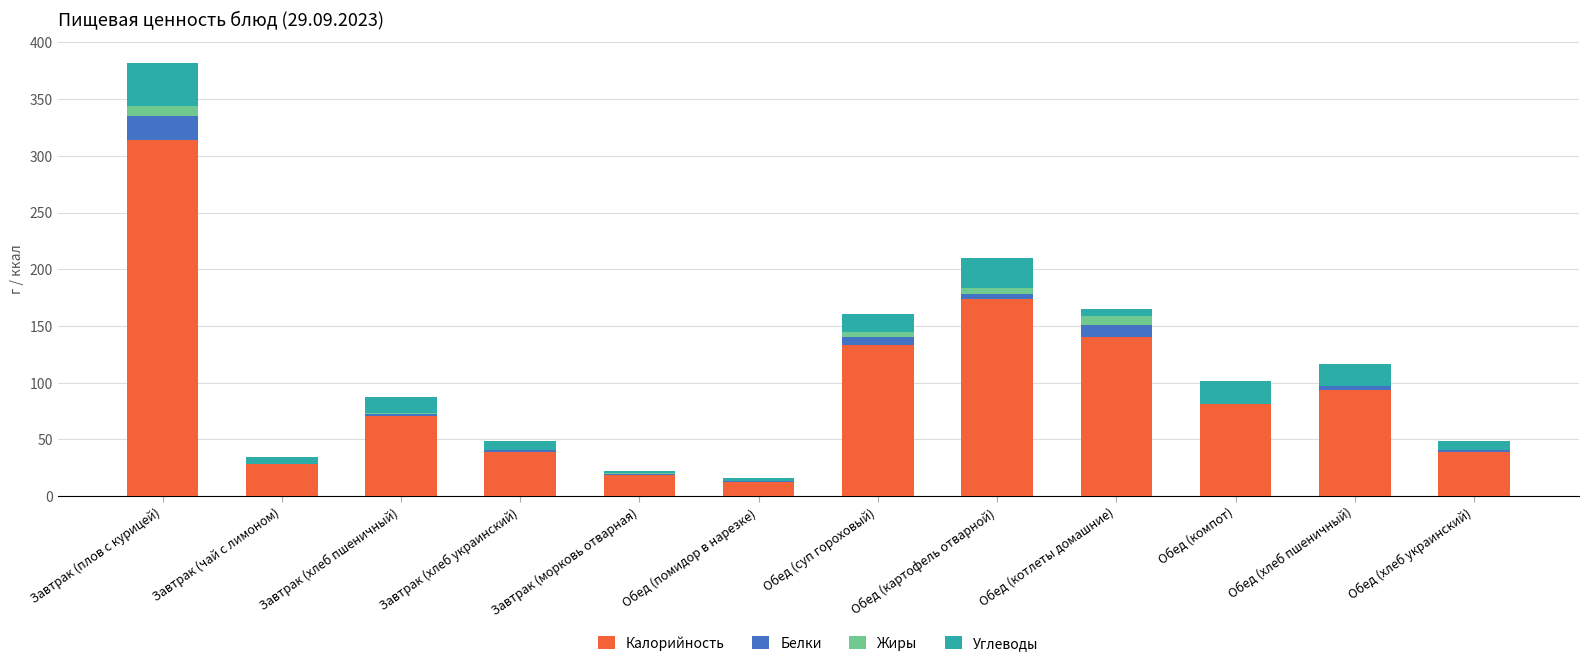

What is the sum of all Калорийность values?

1143.7